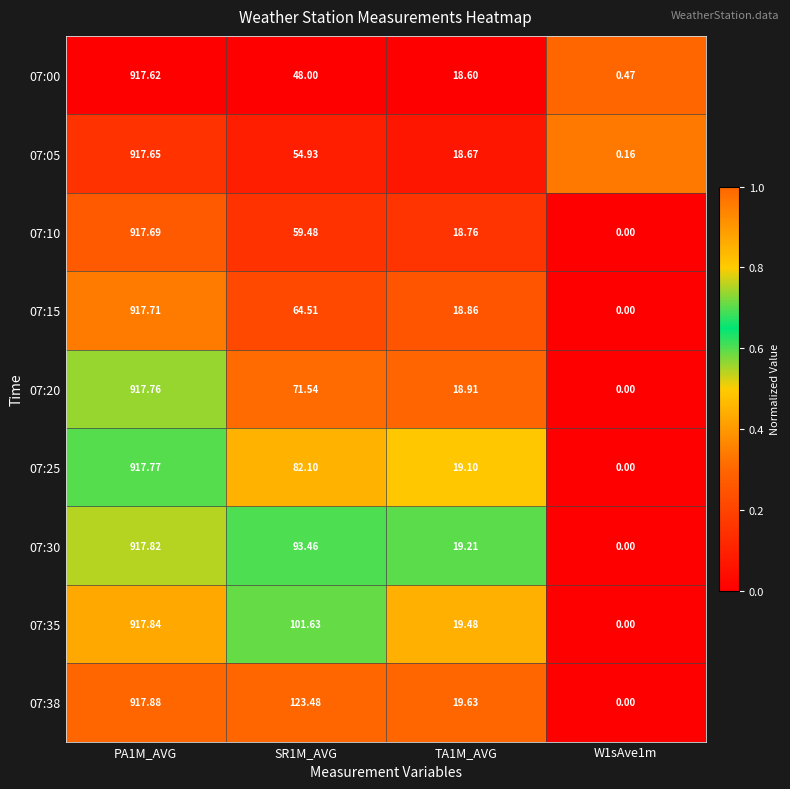

At which category is the sum across all series the highest?

PA1M_AVG